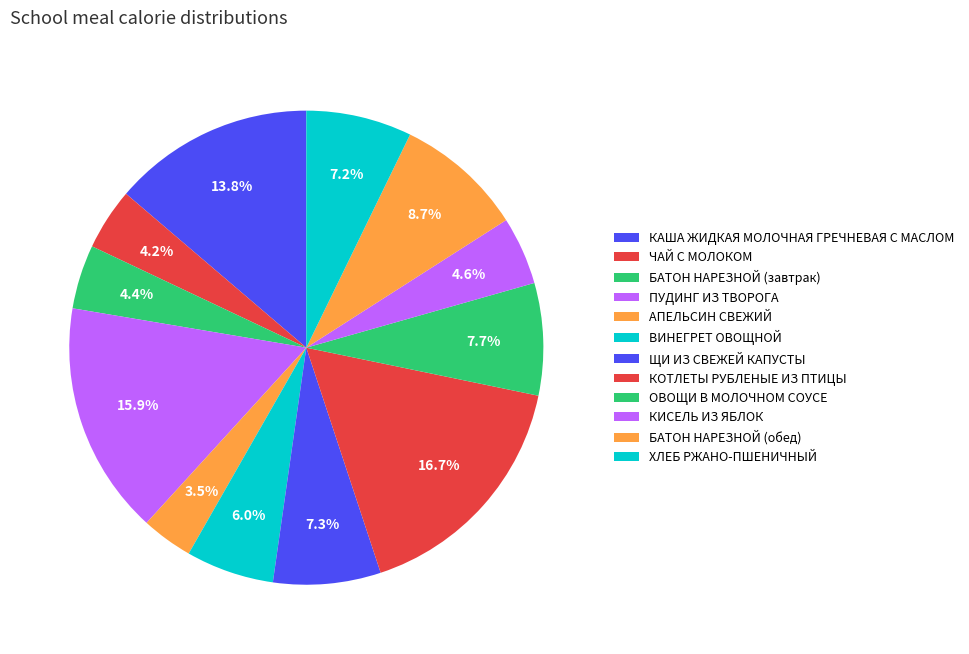

To the nearest percent, what is the difference between the largest and smallest slice percentages?

13%